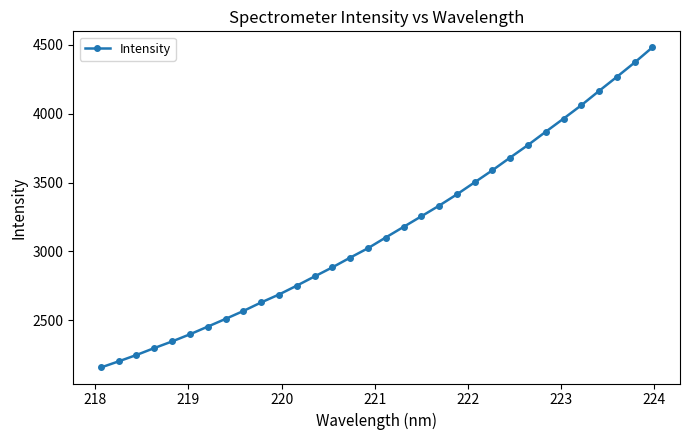

What is the average value?

3154.6